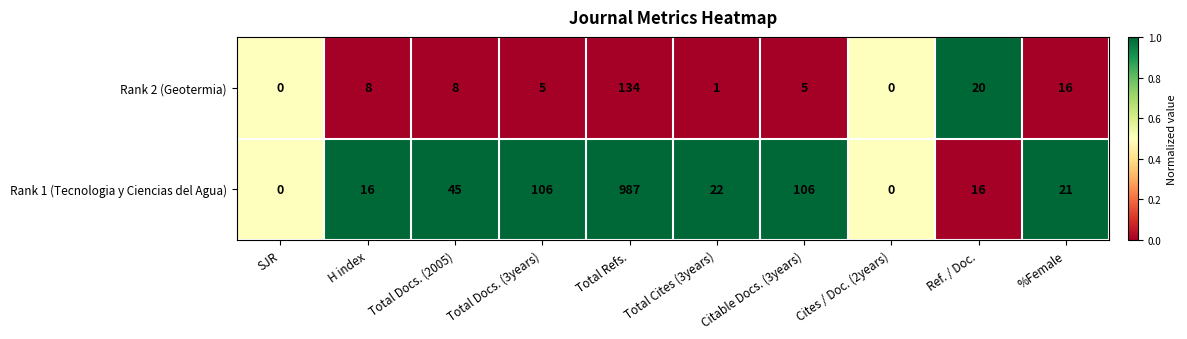

Which series has the largest total across all categories?

Rank 1 (Tecnologia y Ciencias del Agua)